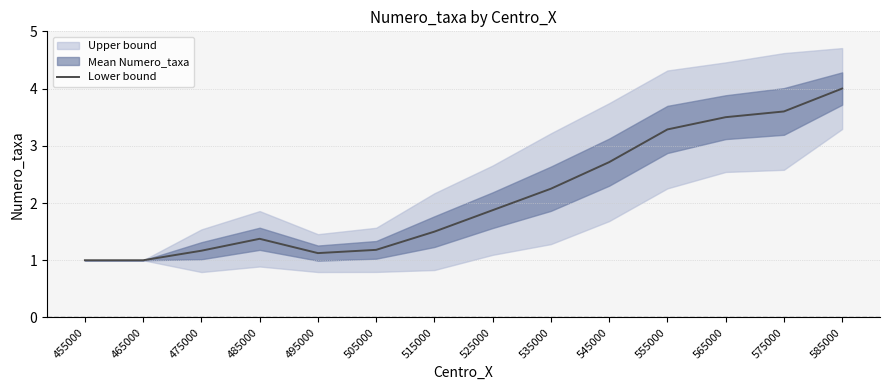

What is the average value?

2.1